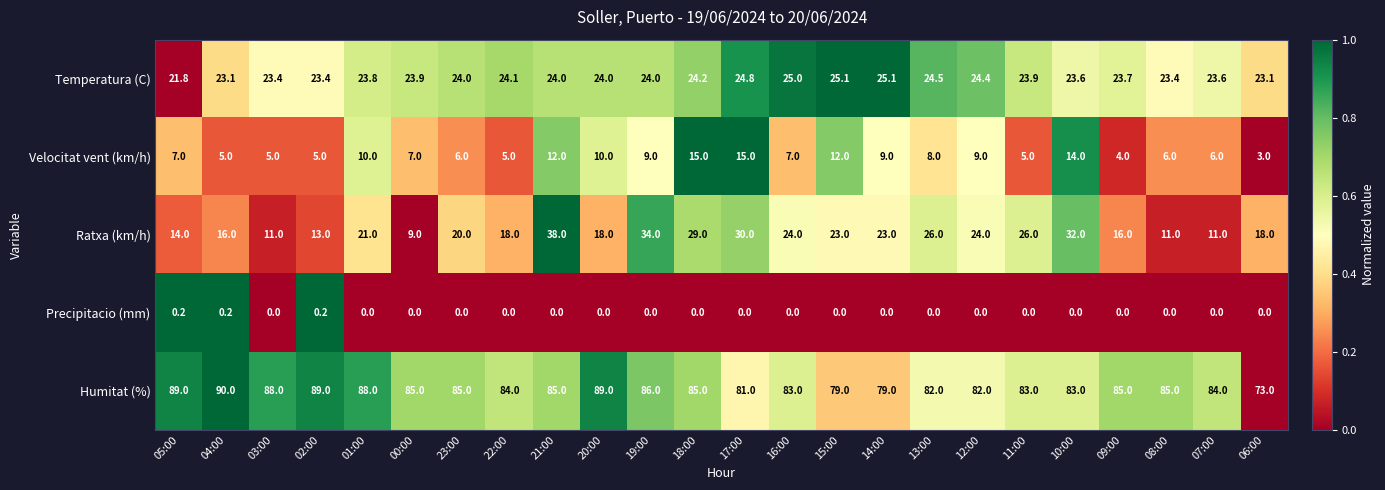

At 08:00, list the series in order from smallest to largest.

Precipitacio (mm), Velocitat vent (km/h), Ratxa (km/h), Temperatura (C), Humitat (%)